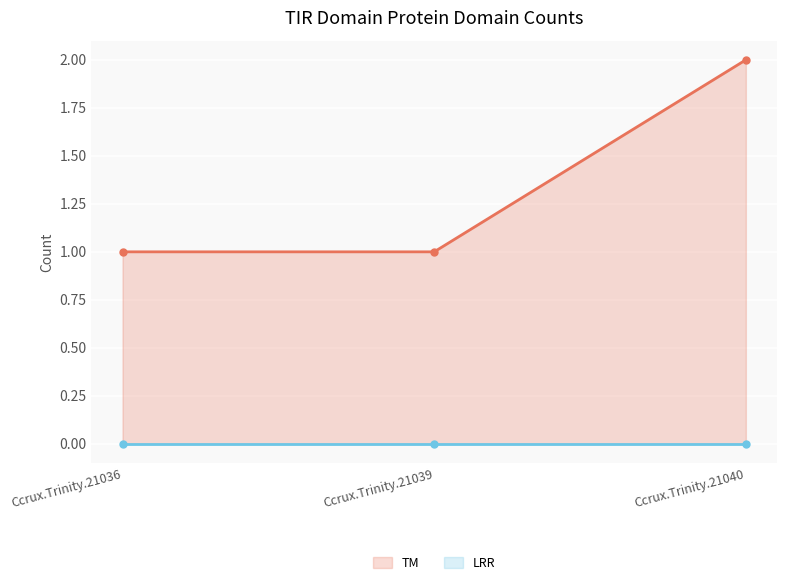

What value does the data have at Ccrux.Trinity.21040?

2